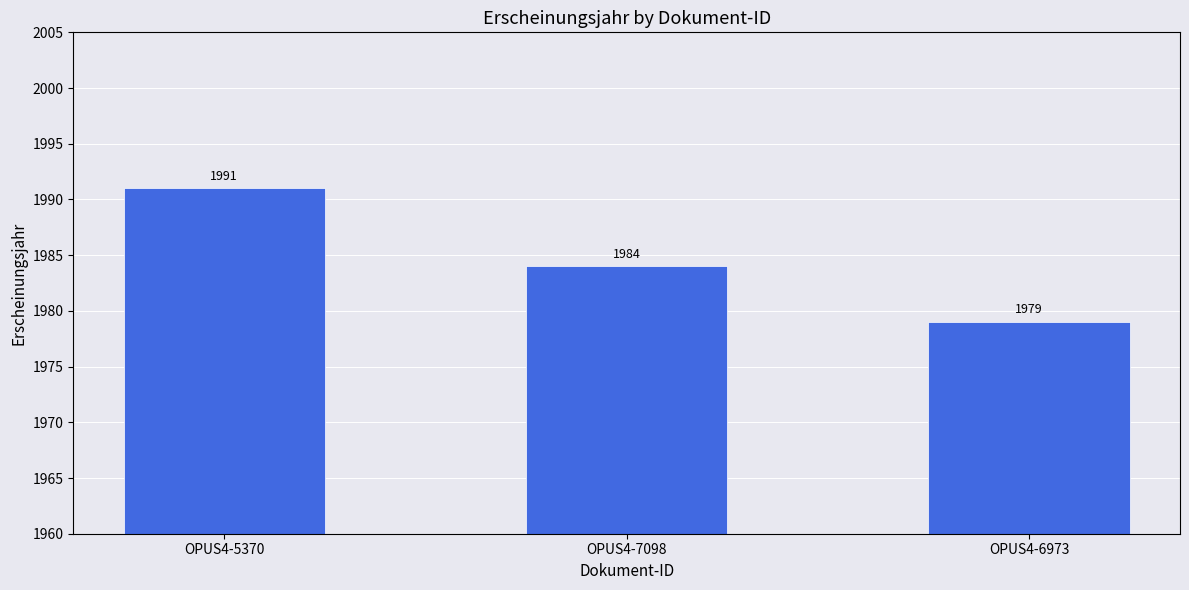

What is the difference between the values at OPUS4-6973 and OPUS4-7098?

5